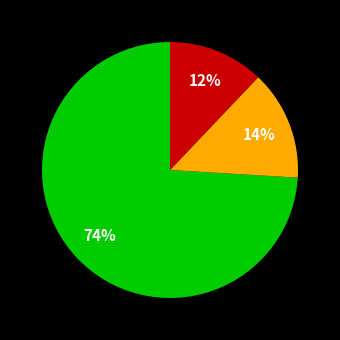

To the nearest percent, what is the difference between the largest and smallest slice percentages?

62%